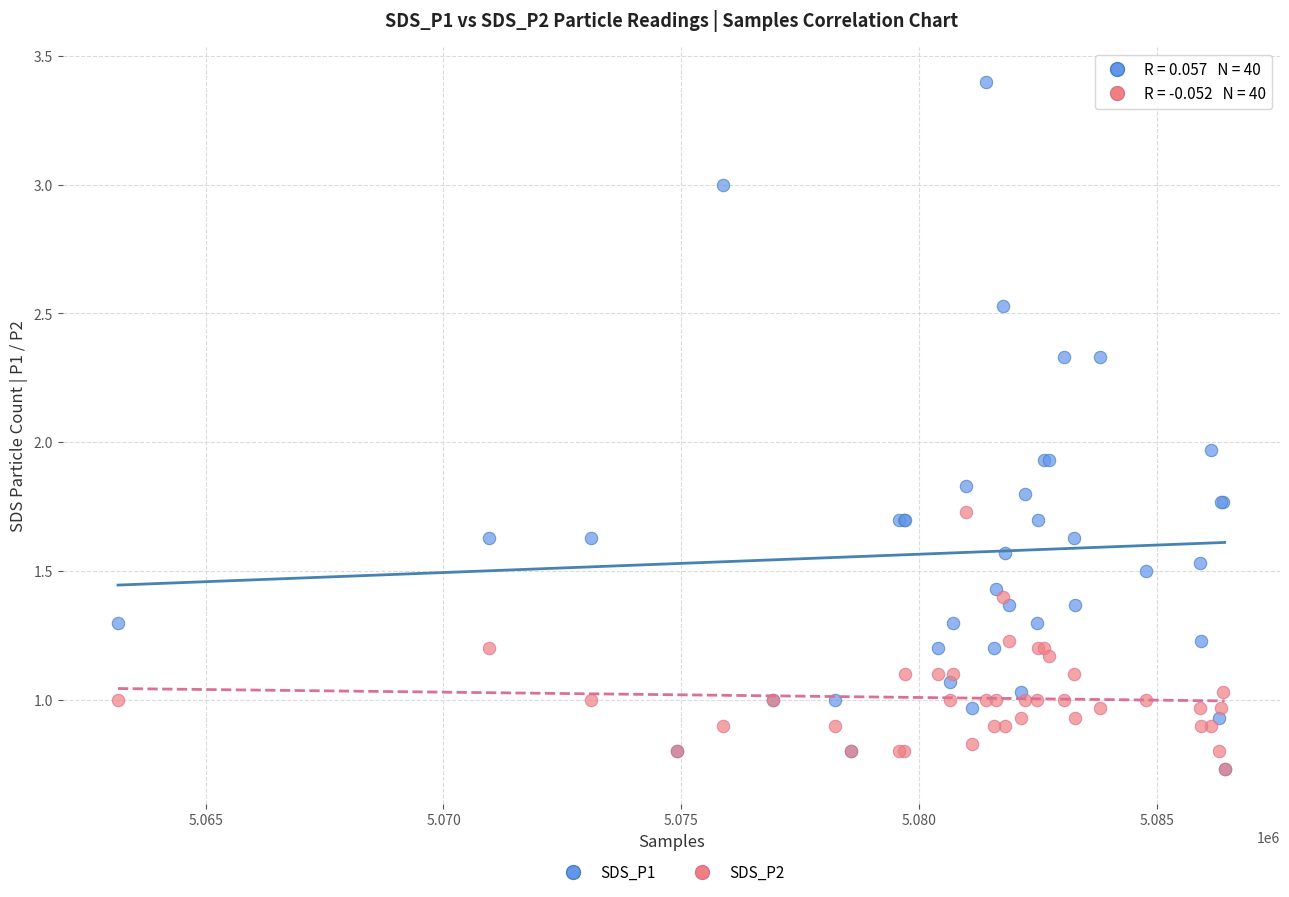

What are all the series names shown in the legend?

SDS_P1, SDS_P2